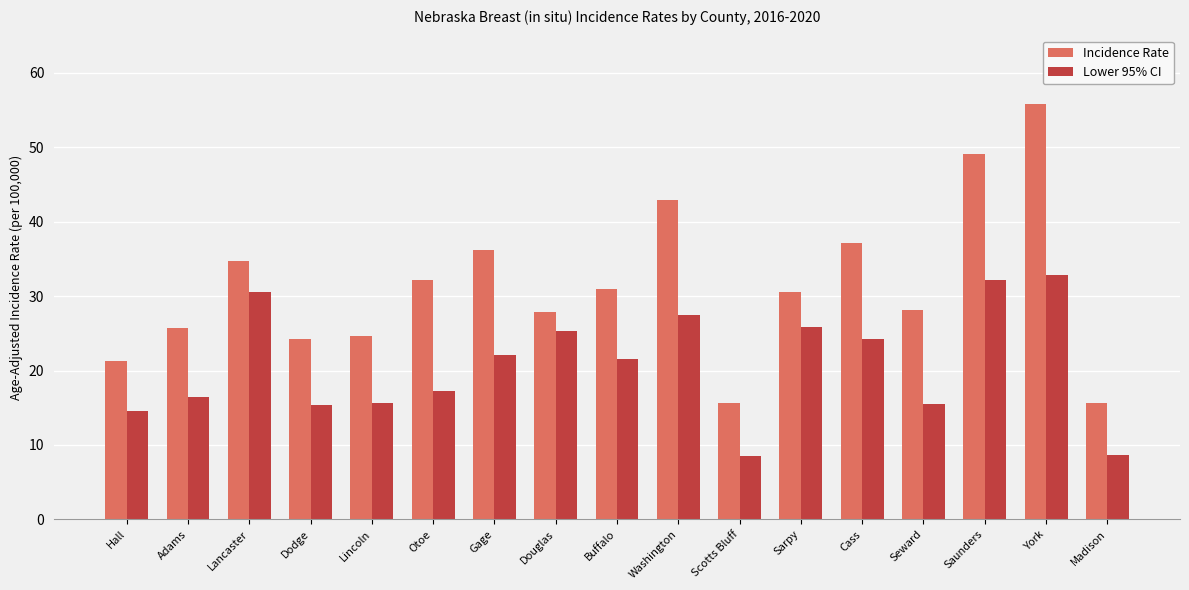

Is it true that Lower 95% CI equals 15.6 at Lincoln?

True